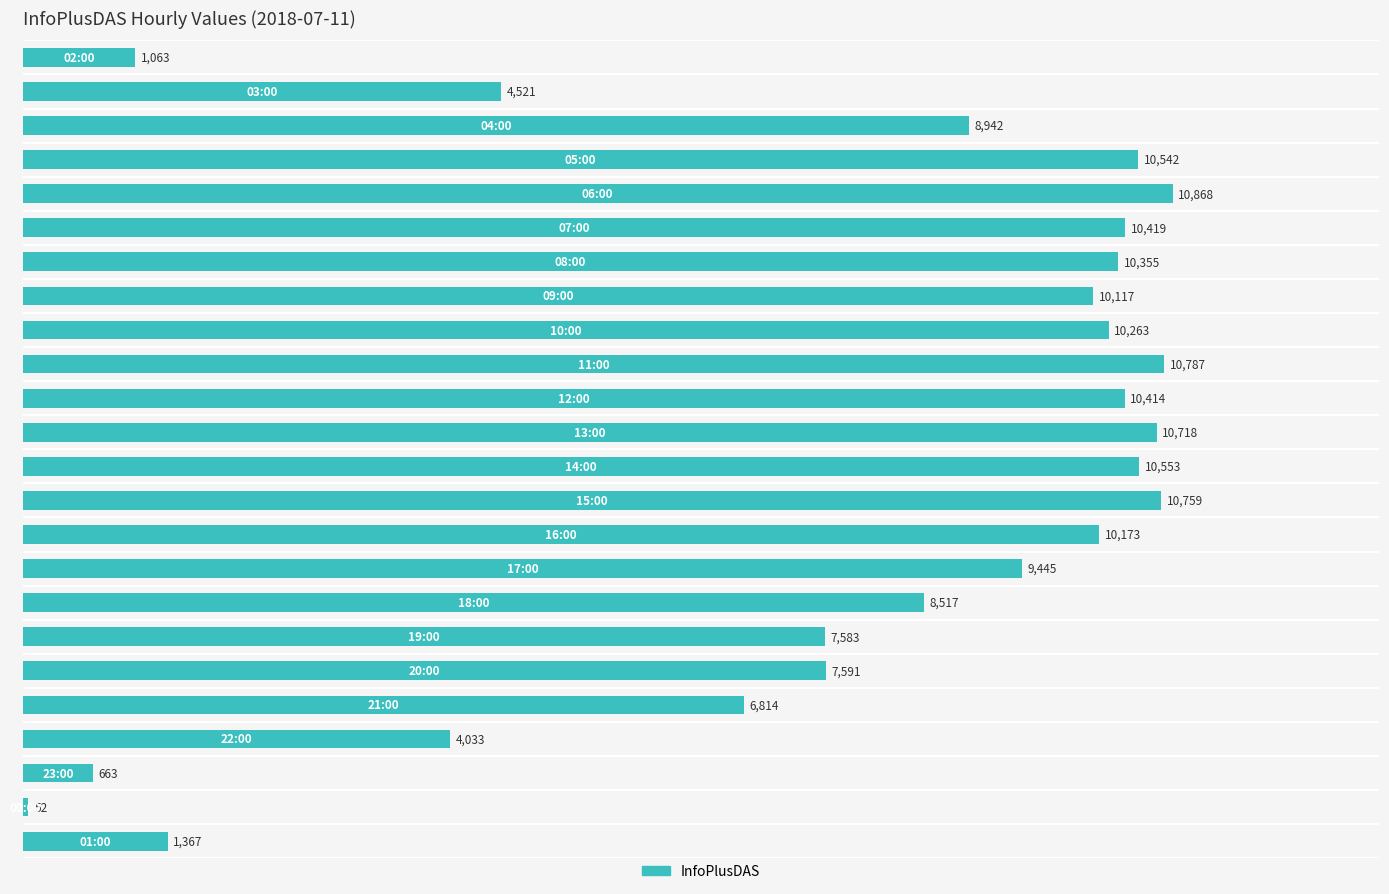

What is the maximum value shown in the chart?

10868